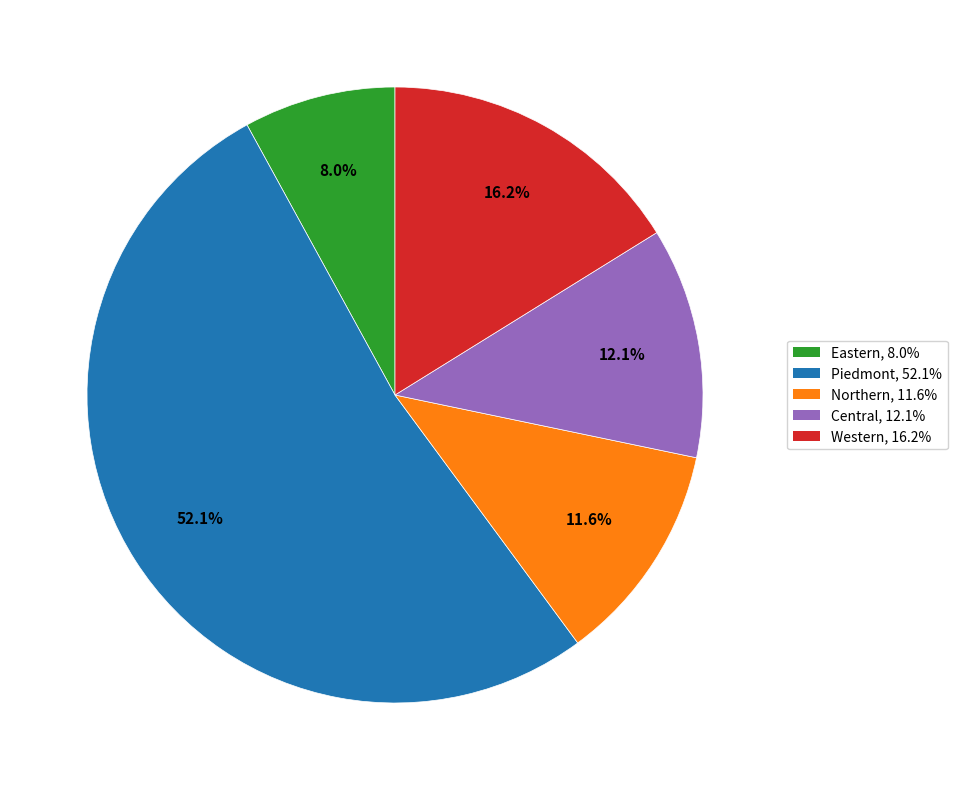

What is the total percentage of Piedmont and Central?

64.2%